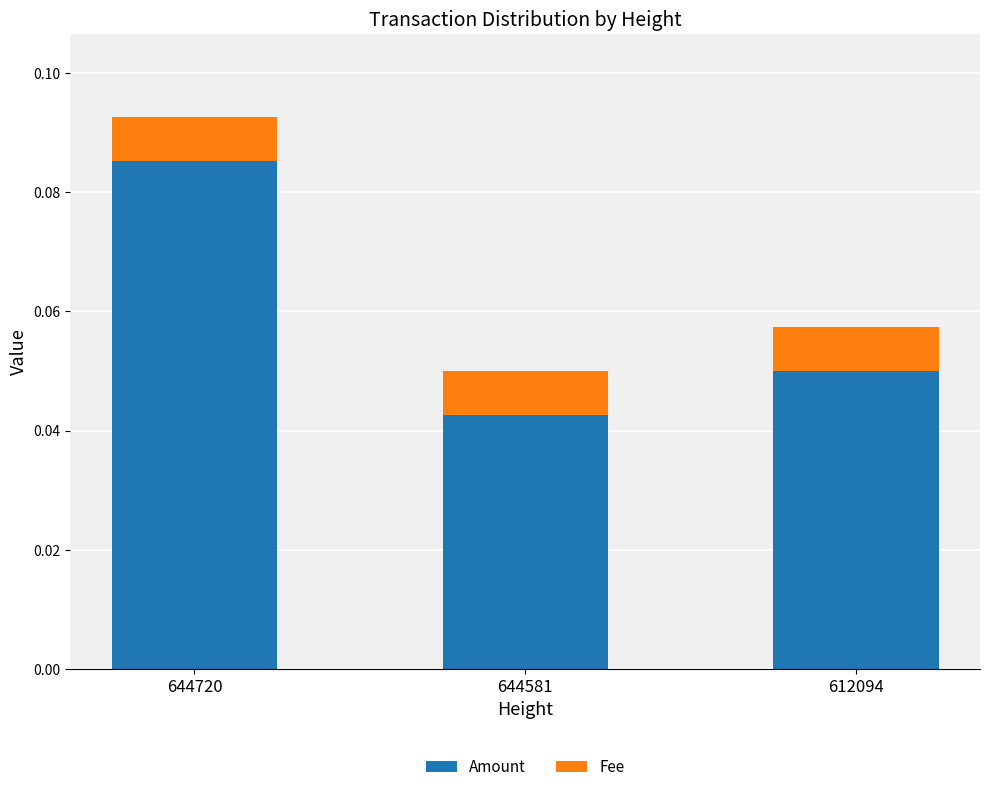

Does the chart contain any negative values?

No